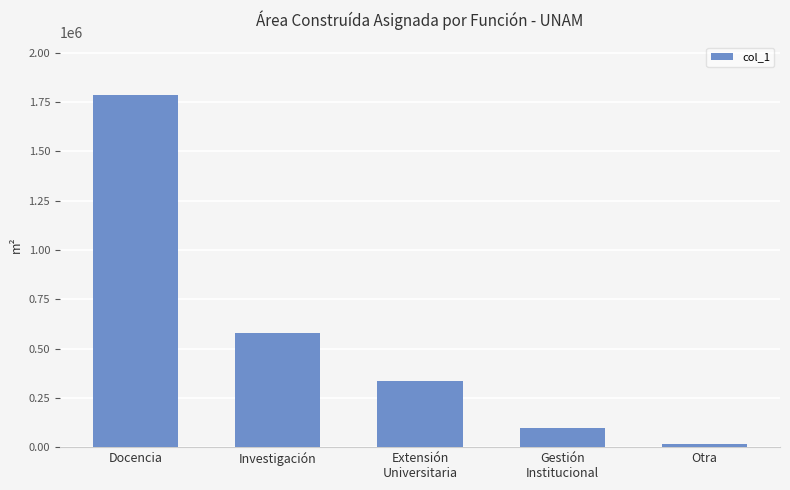

Which label corresponds to the largest value in the chart?

Docencia